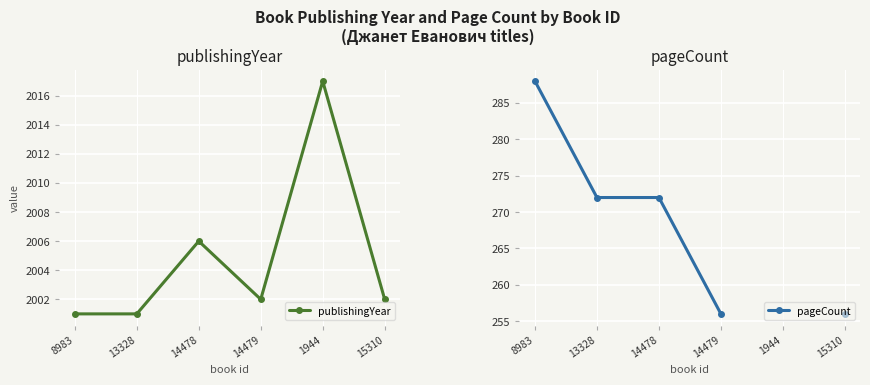

Is the value of publishingYear at 14479 greater than the value of pageCount at 15310?

Yes